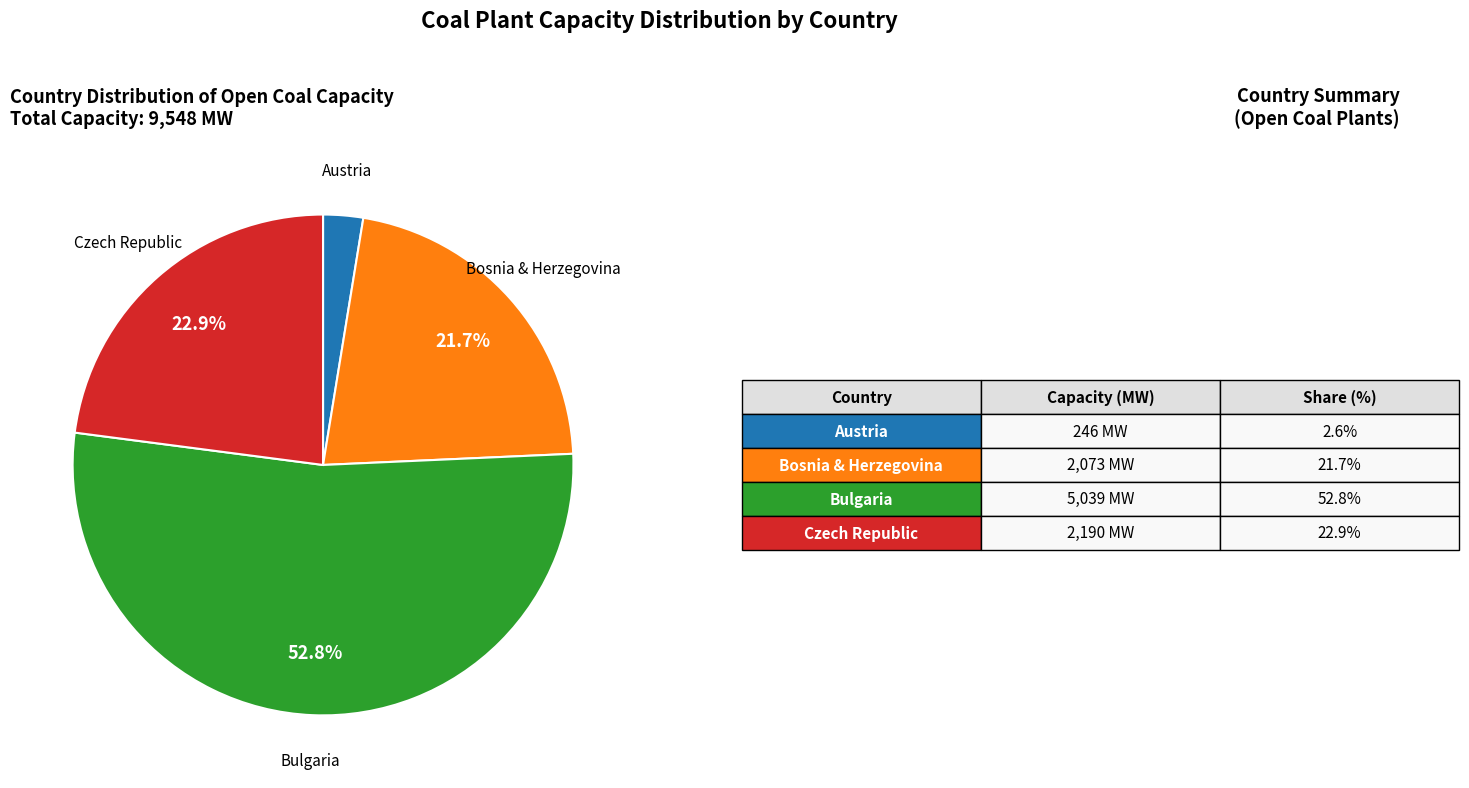

Is there any slice that represents more than half of the pie?

Yes